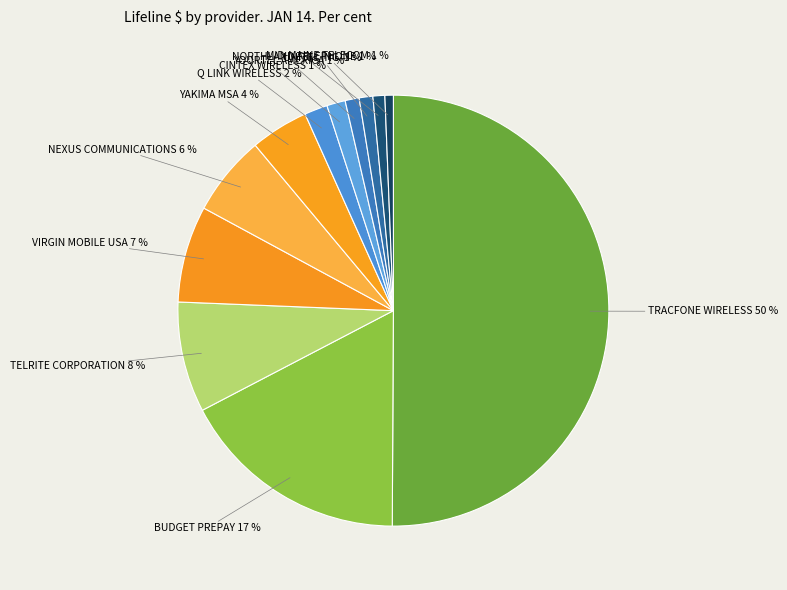

The CINTEX WIRELESS slice represents 1% of the pie. True or false?

True